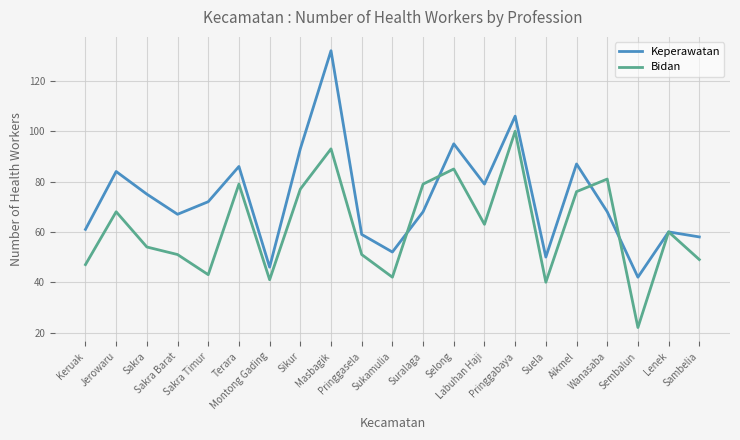

Which category has the lowest value across all series?

Sembalun